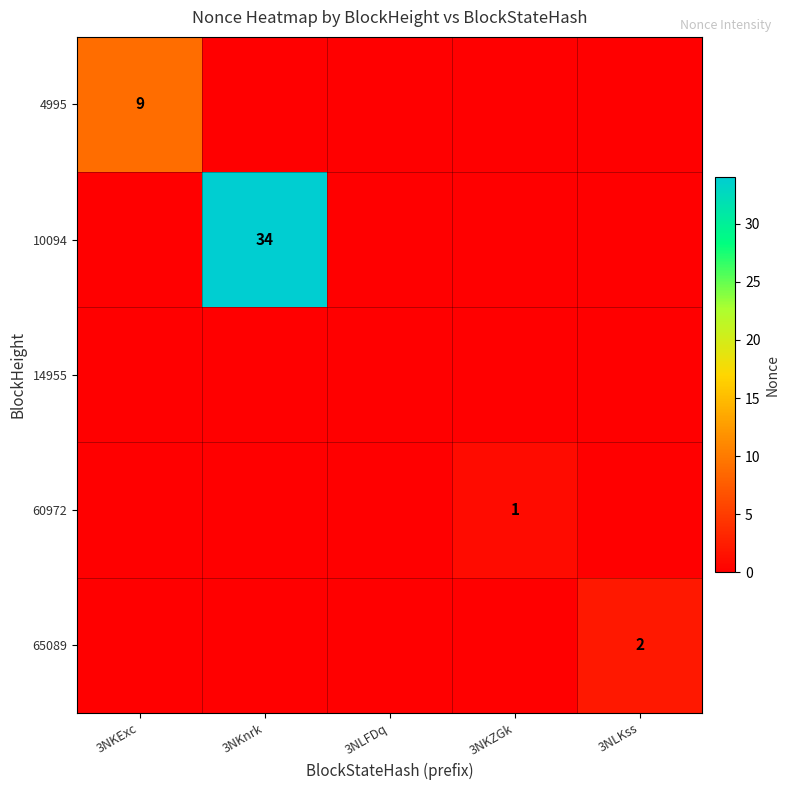

The 4995 series shows 6 at 3NKExc. True or false?

False